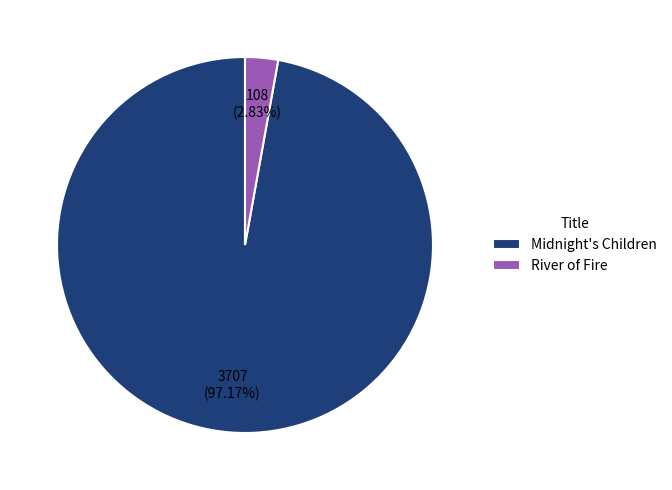

Which category has the smallest portion of the pie?

River of Fire